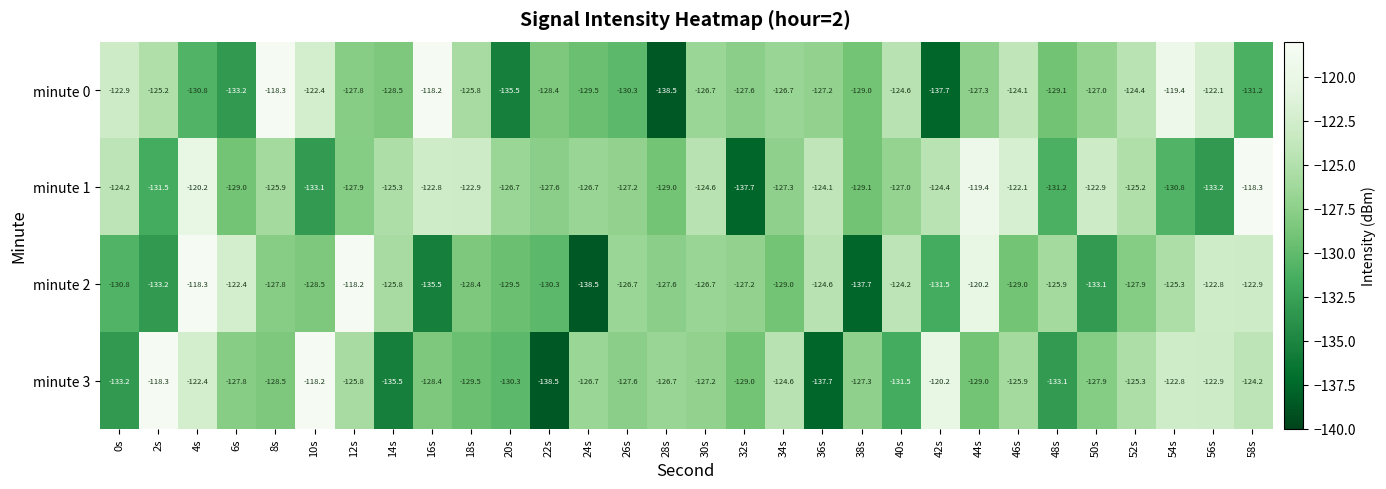

The minute 0 series shows -60.5 at 16s. True or false?

False